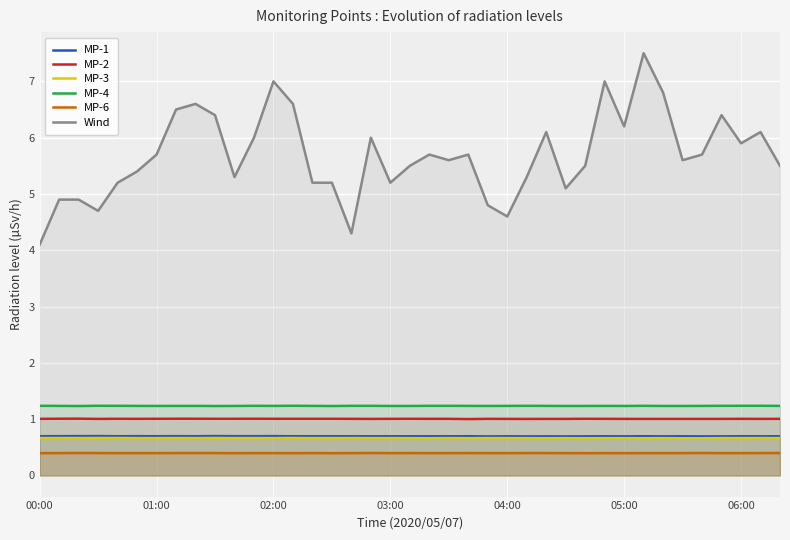

True or false: MP-1 and MP-2 cross at least once.

False